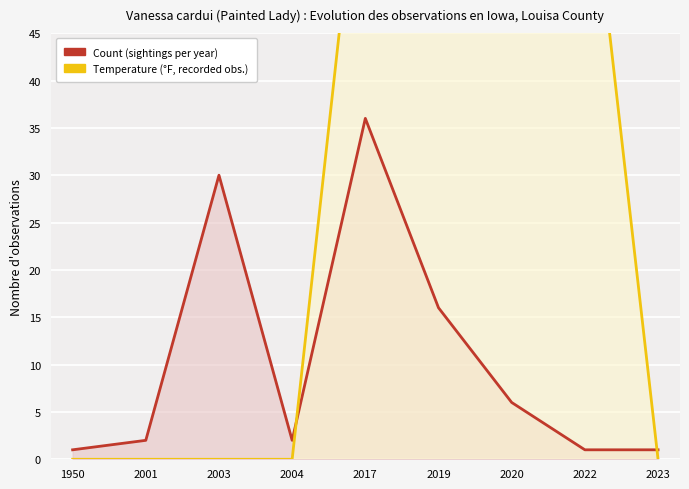

Is the value of Count at 2023 greater than the value of Temperature at 2020?

No